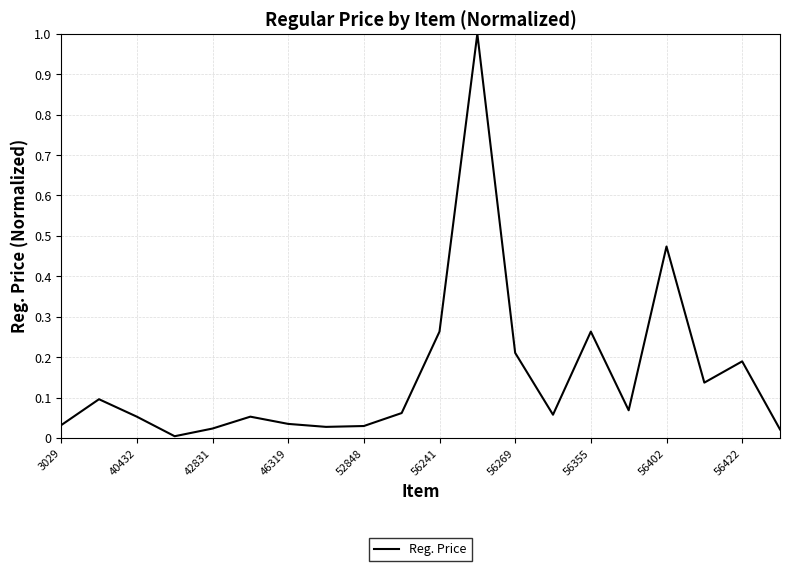

What is the greatest value displayed?

1.0